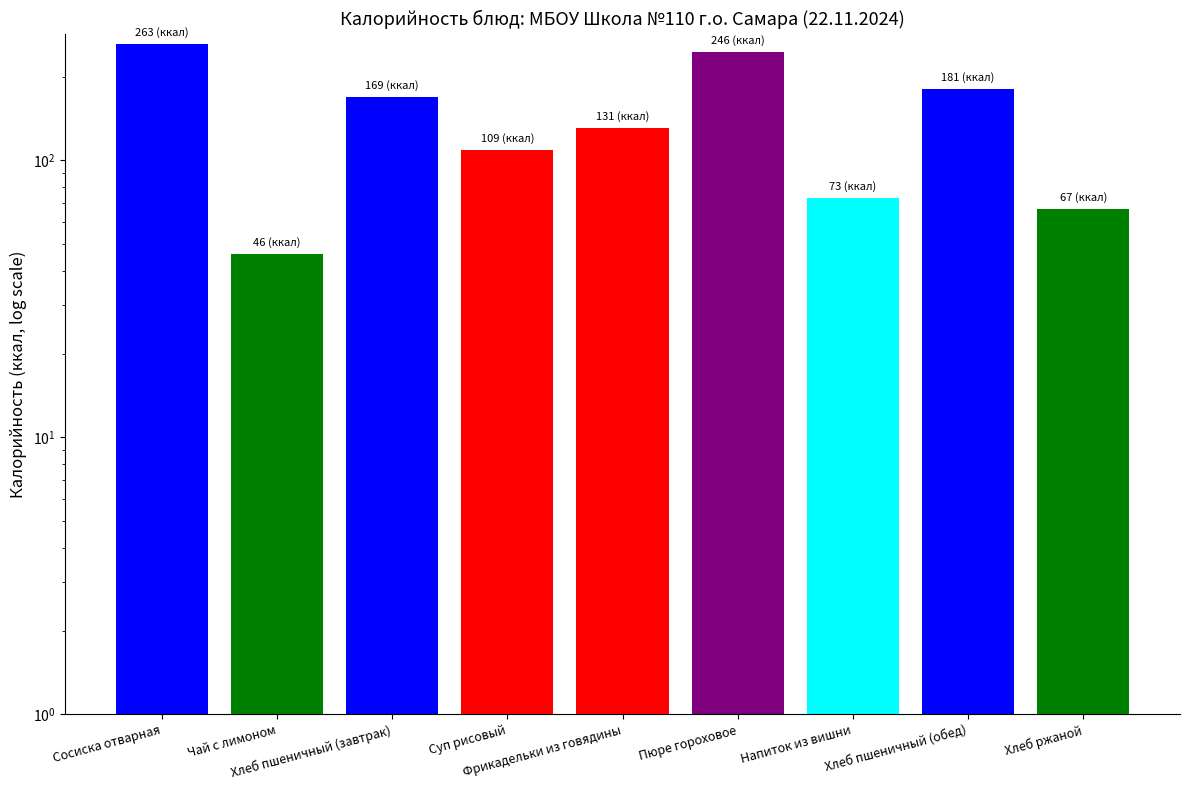

How many series are shown in this chart?

1